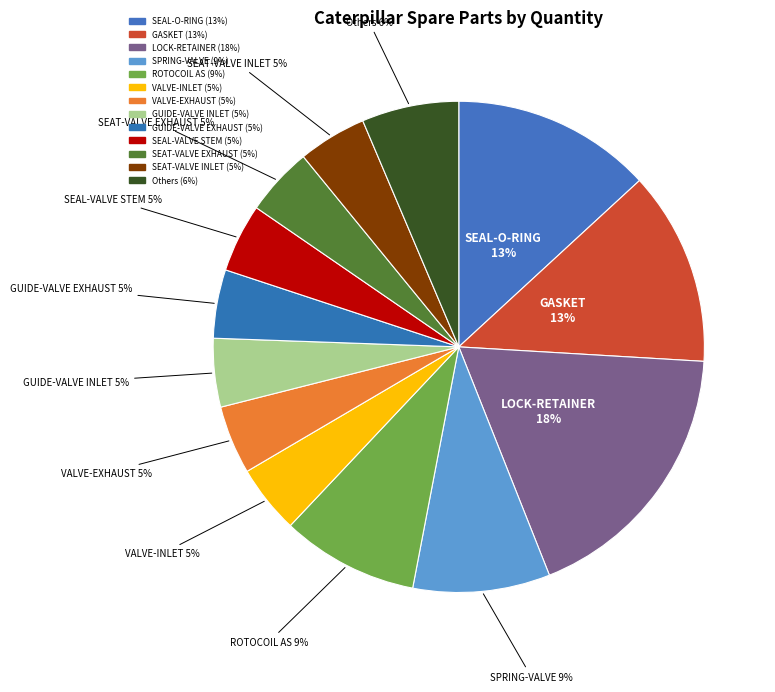

What is the largest slice in the pie chart?

LOCK-RETAINER